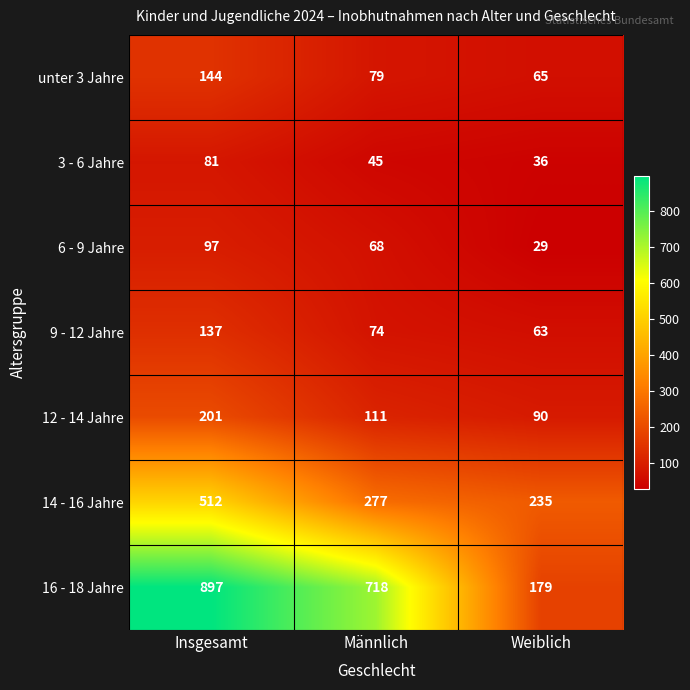

How many categories are shown in the chart?

3